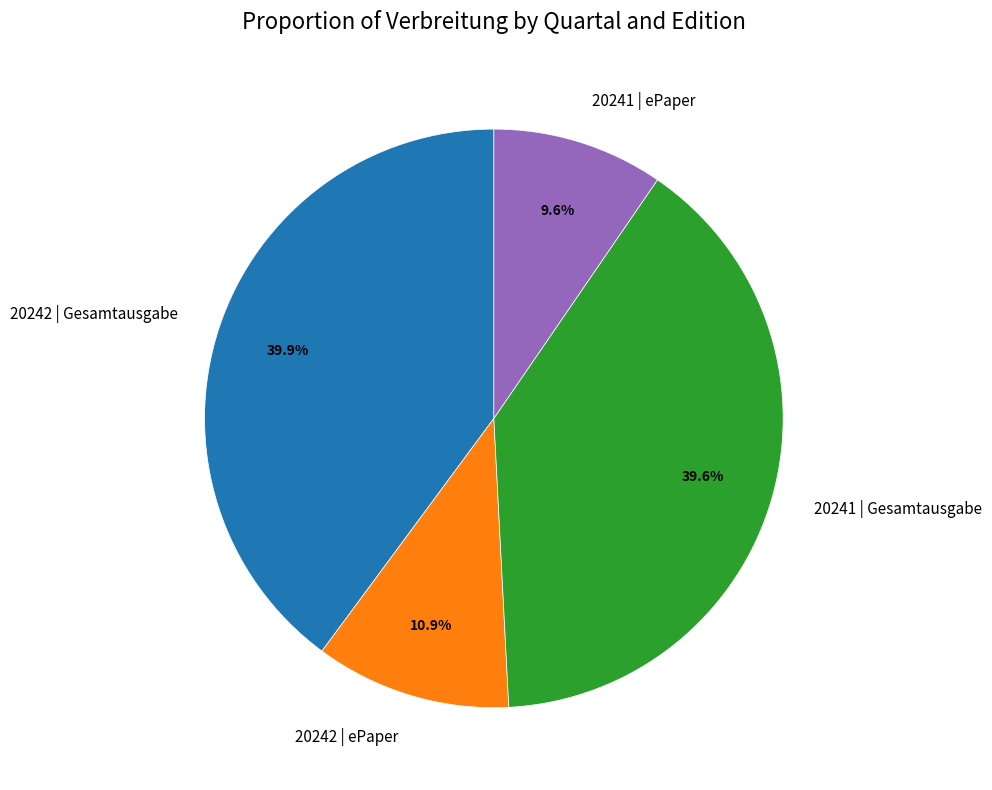

Is there a majority slice in this chart?

No